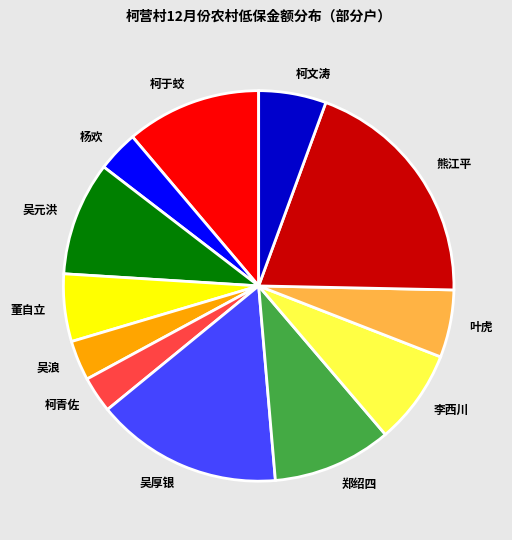

Is there any slice that represents more than half of the pie?

No